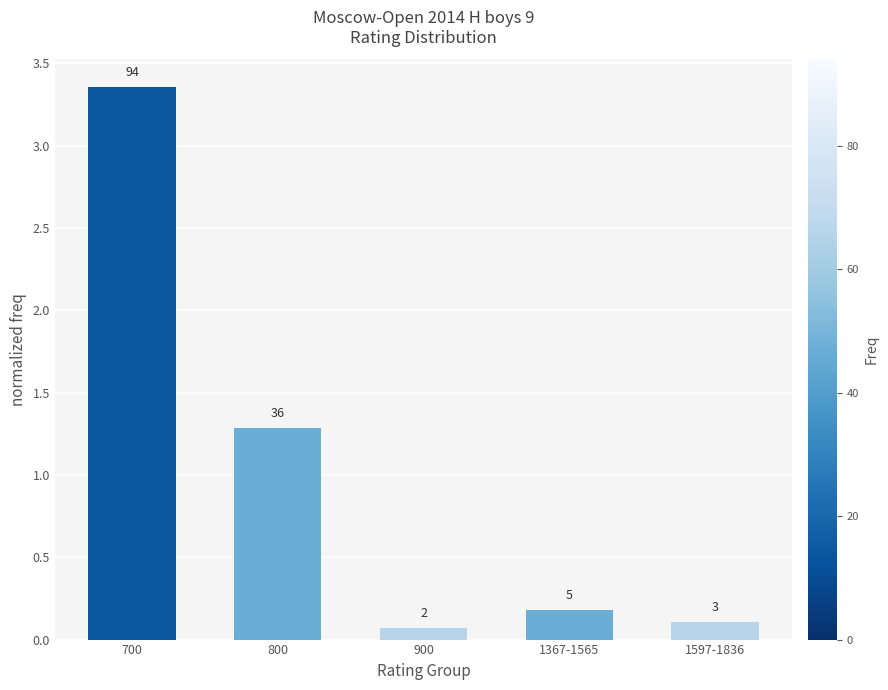

How many bars are there in total?

5